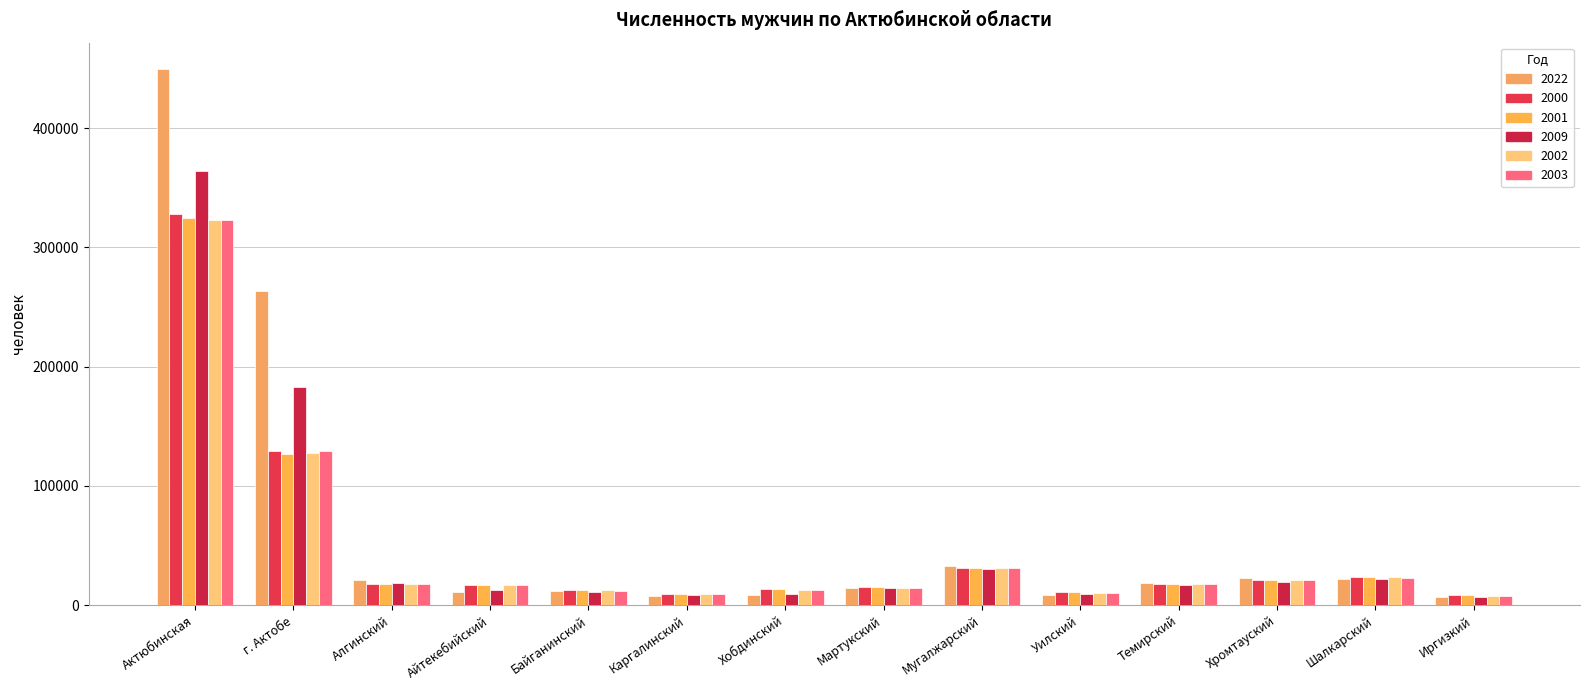

What is the value of the 2009 bar at the 13th from the left?

22096